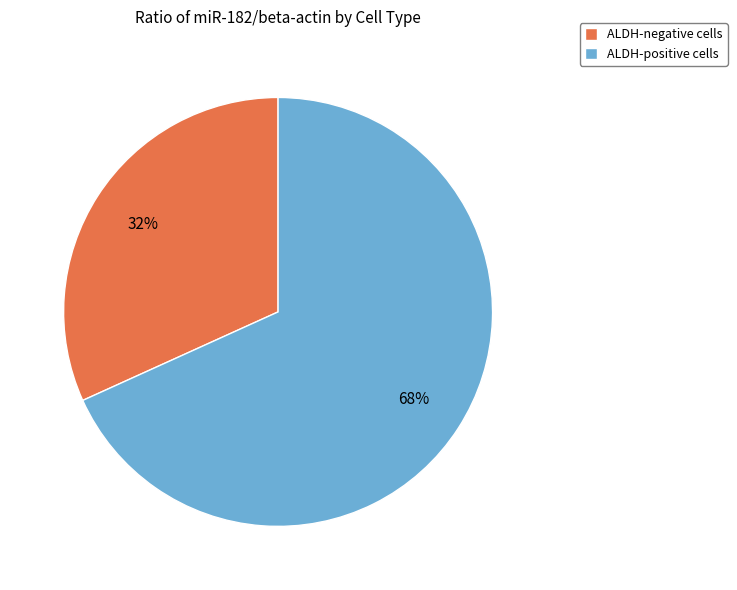

To the nearest percent, what is the difference between the largest and smallest slice percentages?

36%